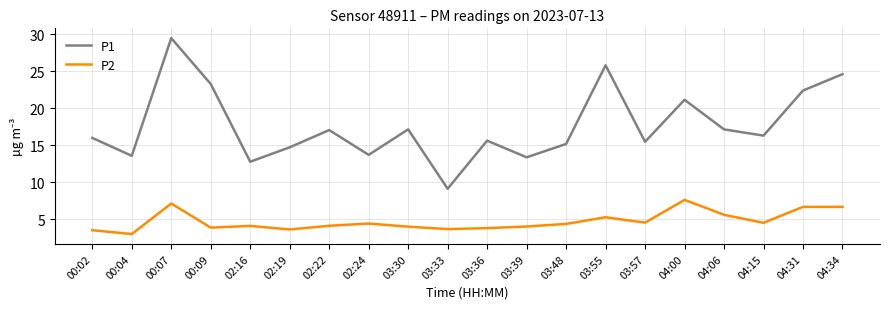

What are all the series names shown in the legend?

P1, P2